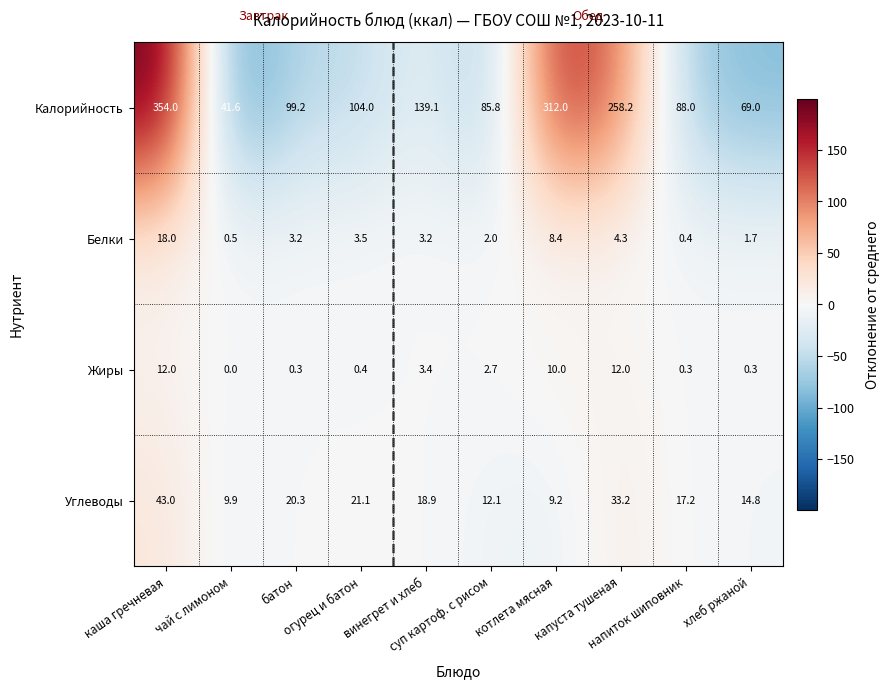

What is the difference between the maximum and minimum values in the Углеводы series?

33.8